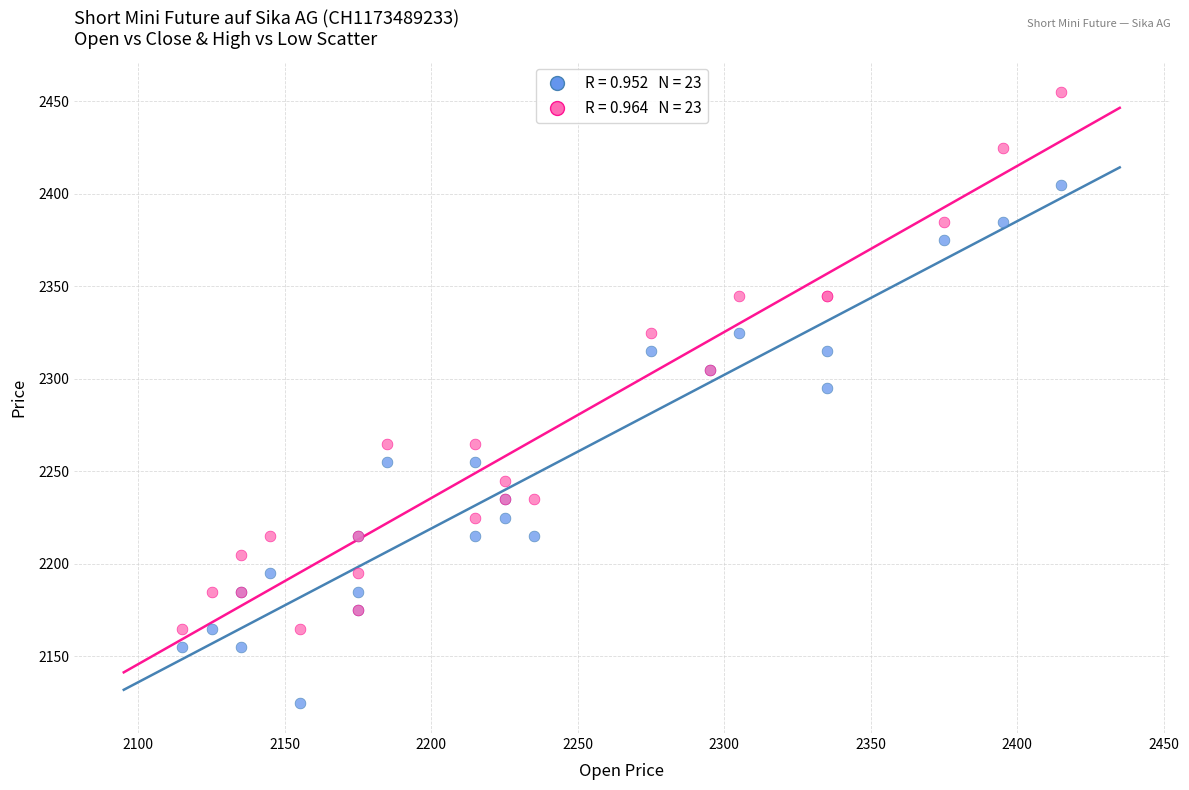

Across all series, what Y value is closest to 2290?

2295